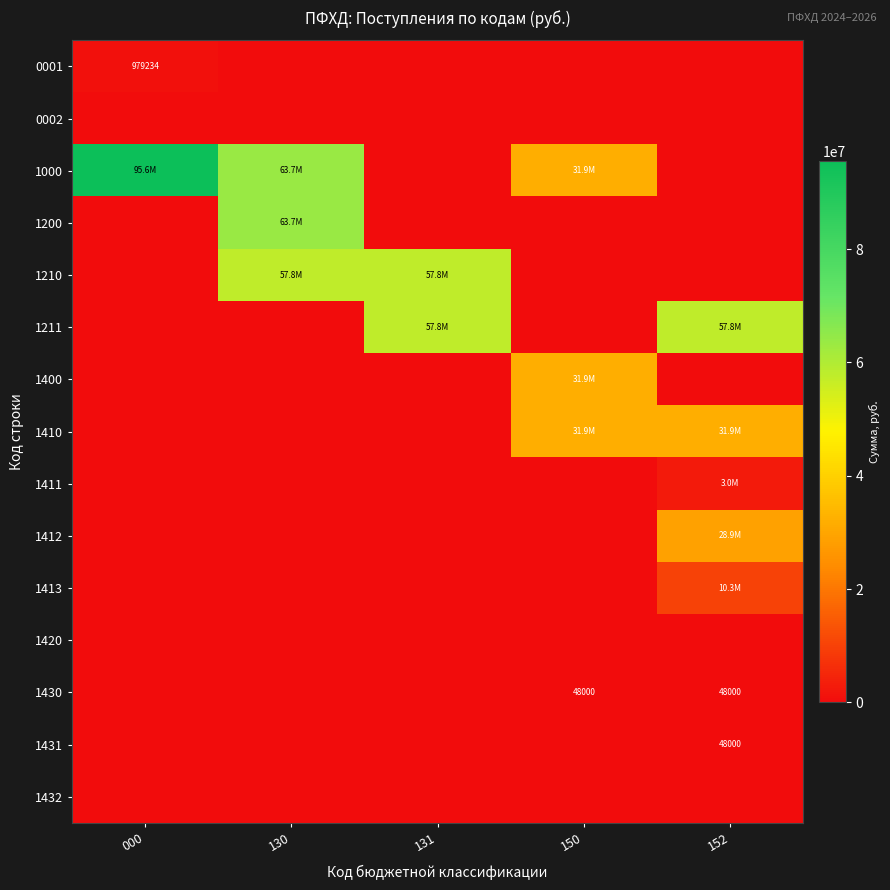

What value does the 1000 series have at 130?

63650820.0